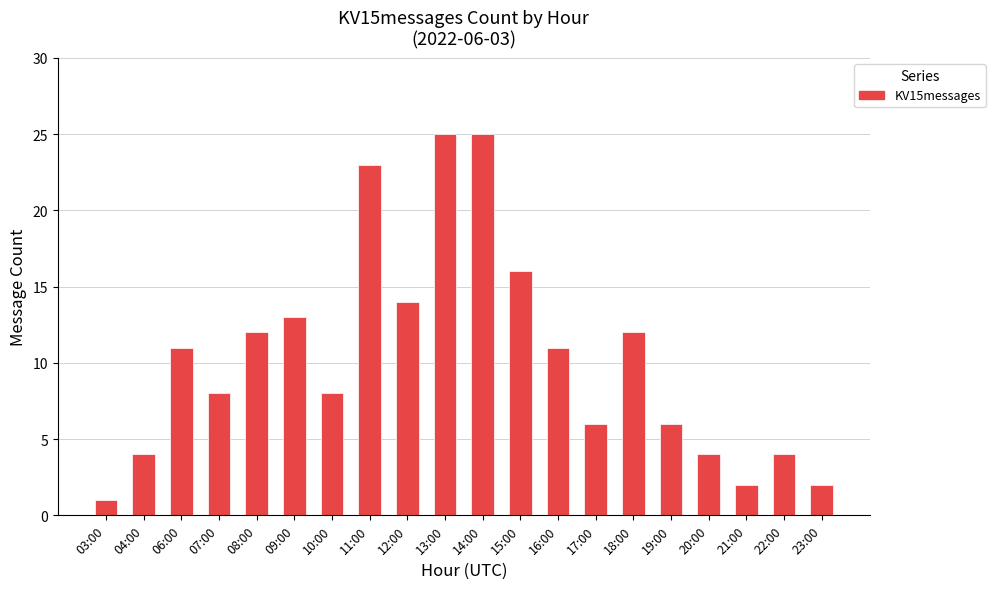

The value at 19:00 is 11. True or false?

False